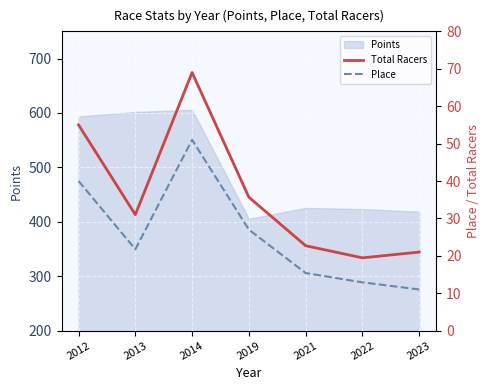

At which label does Place first exceed 21?

2012